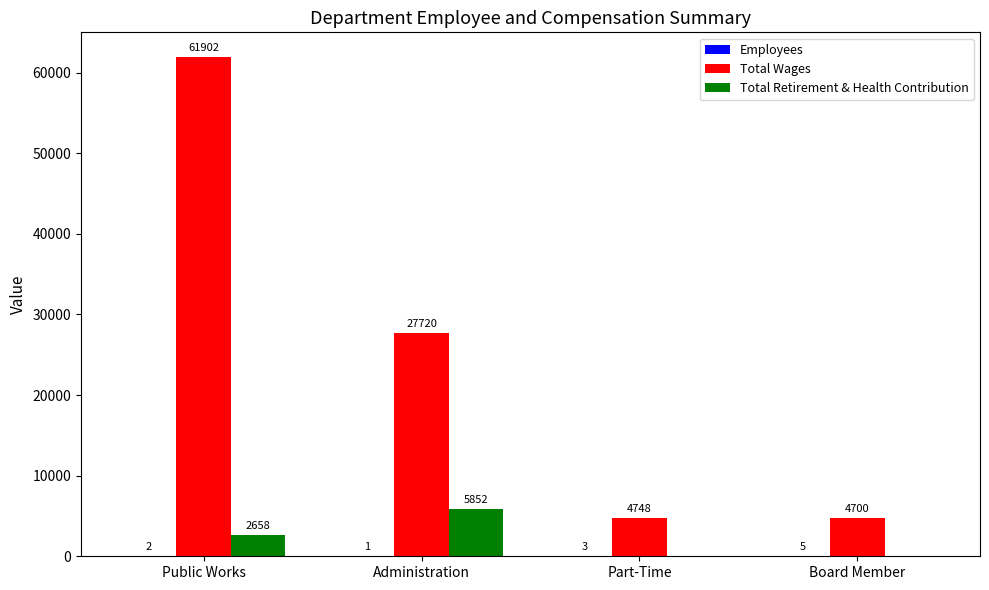

What is the sum of the Total Wages values at Part-Time and Administration?

32468